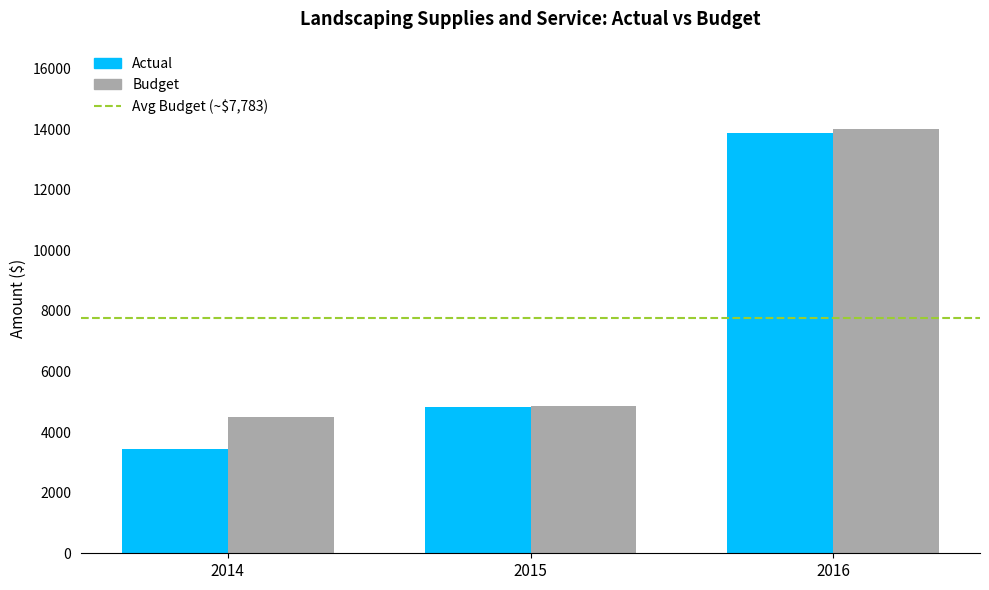

Which series has the largest range (max minus min)?

Actual